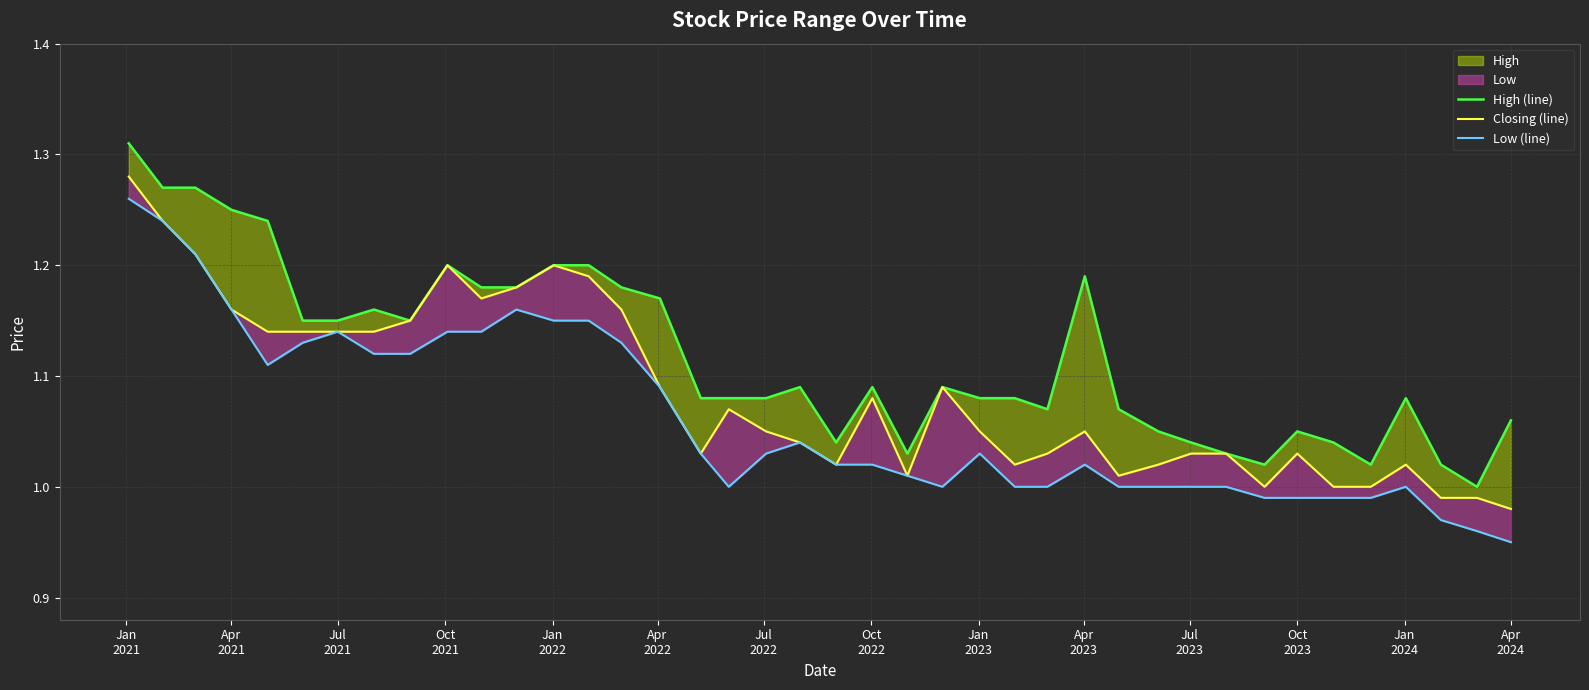

True or false: Low (line) has more than 1 interior local peaks.

True